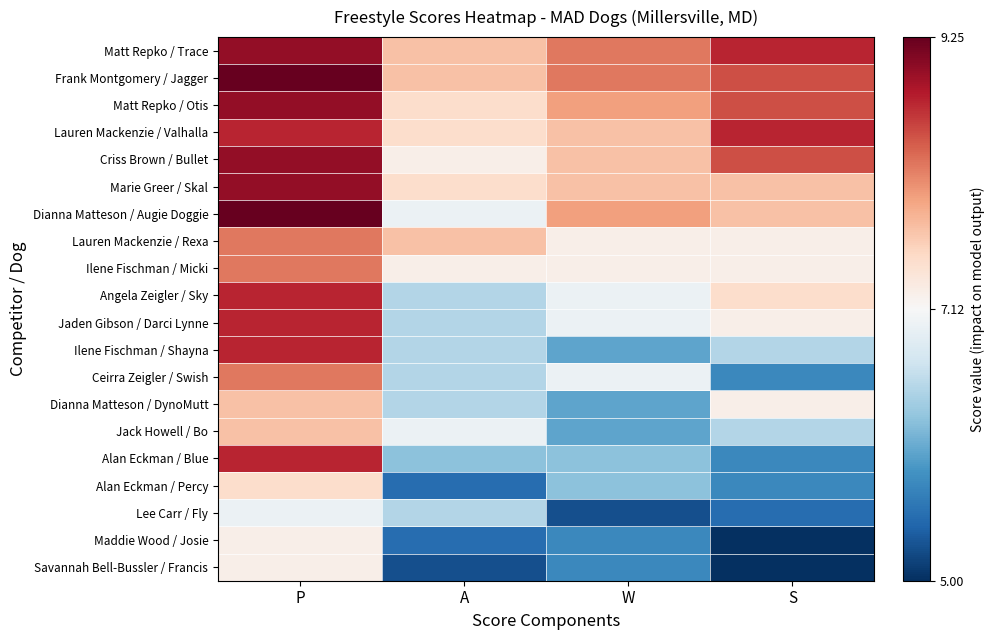

Reading left to right, transcribe all the data shown in this chart.

Matt Repko / Trace: P=9.0	A=7.8	W=8.2	S=8.8
Frank Montgomery / Jagger: P=9.2	A=7.8	W=8.2	S=8.5
Matt Repko / Otis: P=9.0	A=7.5	W=8.0	S=8.5
Lauren Mackenzie / Valhalla: P=8.8	A=7.5	W=7.8	S=8.8
Criss Brown / Bullet: P=9.0	A=7.2	W=7.8	S=8.5
Marie Greer / Skal: P=9.0	A=7.5	W=7.8	S=7.8
Dianna Matteson / Augie Doggie: P=9.2	A=7.0	W=8.0	S=7.8
Lauren Mackenzie / Rexa: P=8.2	A=7.8	W=7.2	S=7.2
Ilene Fischman / Micki: P=8.2	A=7.2	W=7.2	S=7.2
Angela Zeigler / Sky: P=8.8	A=6.5	W=7.0	S=7.5
Jaden Gibson / Darci Lynne: P=8.8	A=6.5	W=7.0	S=7.2
Ilene Fischman / Shayna: P=8.8	A=6.5	W=6.0	S=6.5
Ceirra Zeigler / Swish: P=8.2	A=6.5	W=7.0	S=5.8
Dianna Matteson / DynoMutt: P=7.8	A=6.5	W=6.0	S=7.2
Jack Howell / Bo: P=7.8	A=7.0	W=6.0	S=6.5
Alan Eckman / Blue: P=8.8	A=6.2	W=6.2	S=5.8
Alan Eckman / Percy: P=7.5	A=5.5	W=6.2	S=5.8
Lee Carr / Fly: P=7.0	A=6.5	W=5.2	S=5.5
Maddie Wood / Josie: P=7.2	A=5.5	W=5.8	S=5.0
Savannah Bell-Bussler / Francis: P=7.2	A=5.2	W=5.8	S=5.0